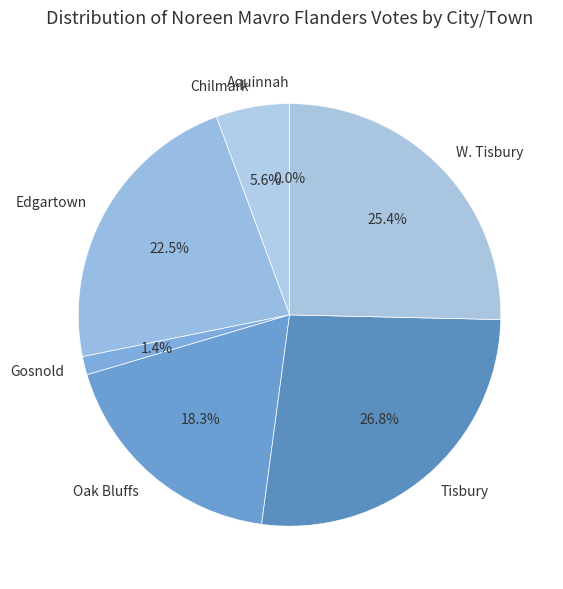

Is there a majority slice in this chart?

No